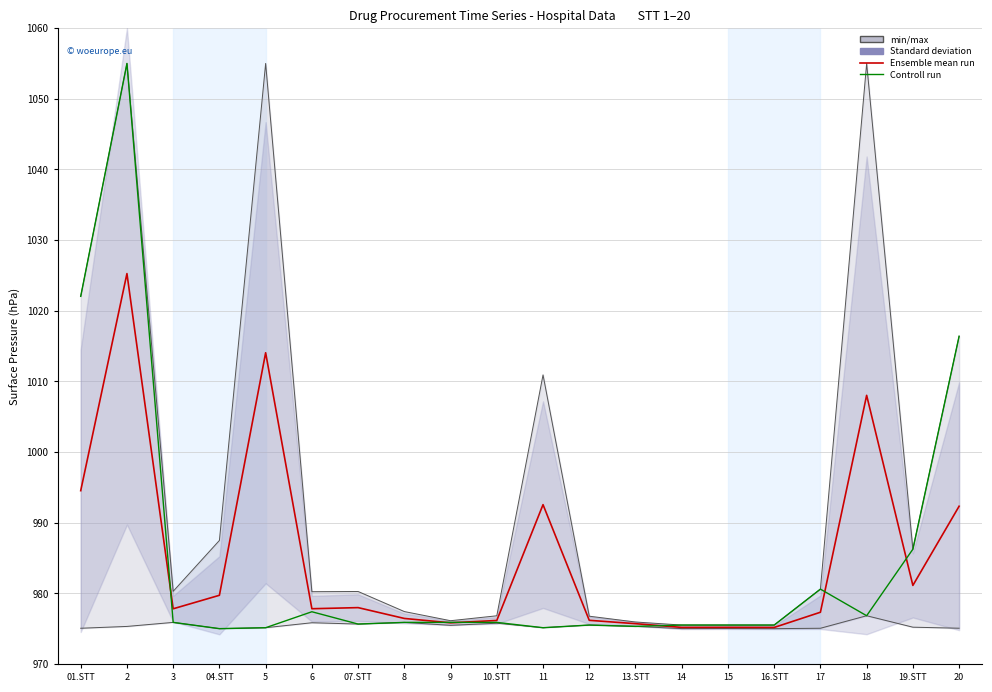

Where is Ensemble mean run nearest to the value 1000?

01.STT